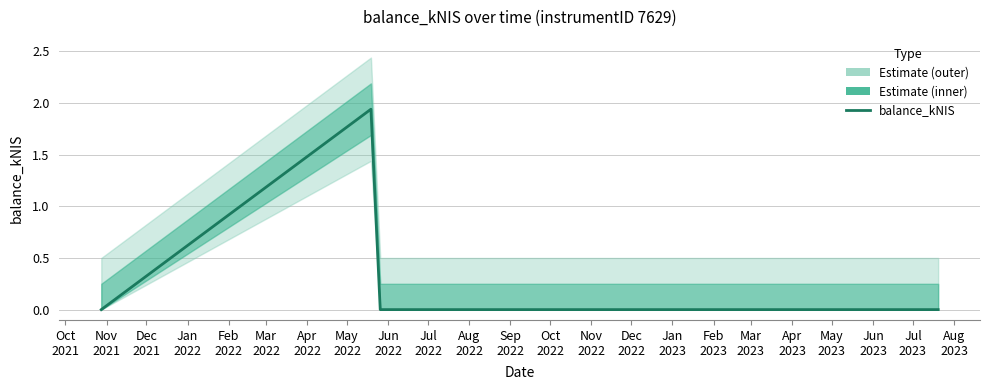

True or false: the data shows 1.1 at Oct
2021.

False